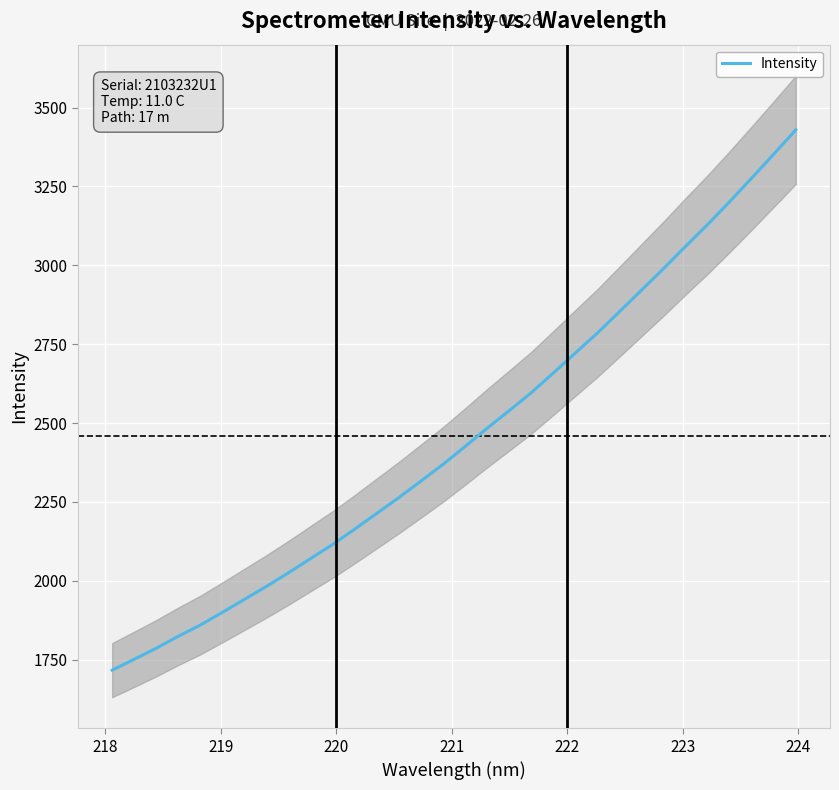

Reading right to left, transcribe all the data shown in this chart.

3429.4	3352.6	3276.8	3202.1	3129.6	3060.6	2990.0	2921.7	2853.4	2785.8	2722.7	2659.2	2596.5	2539.9	2484.1	2426.2	2369.5	2316.8	2264.4	2214.4	2164.4	2115.8	2071.1	2026.1	1982.9	1941.7	1900.5	1860.1	1824.5	1786.6	1751.5	1716.9